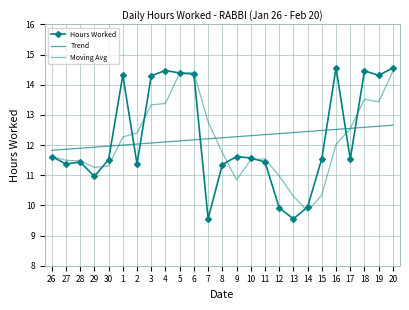

What is the difference between the Trend values at 30 and 7?

0.2